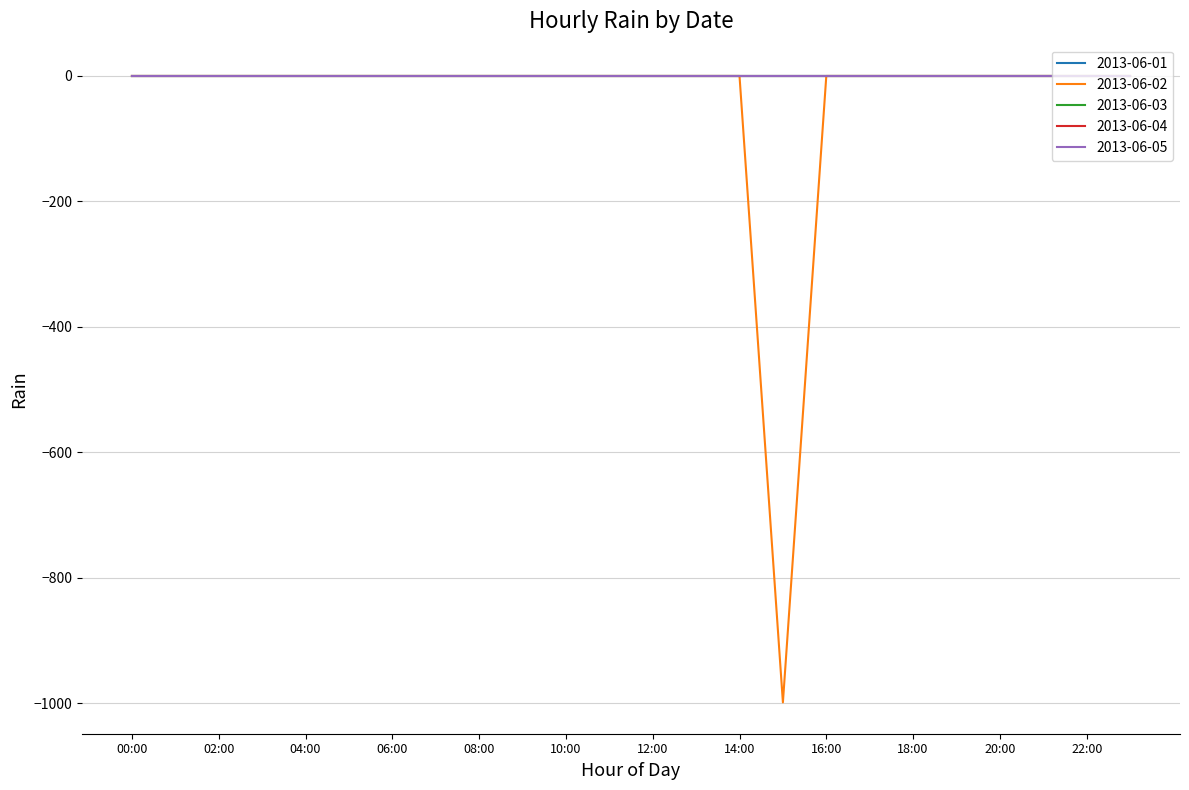

Rank the categories by 2013-06-05 value from highest to lowest.

00:00, 01:00, 02:00, 03:00, 04:00, 05:00, 06:00, 07:00, 08:00, 09:00, 10:00, 11:00, 12:00, 13:00, 14:00, 15:00, 16:00, 17:00, 18:00, 19:00, 20:00, 21:00, 22:00, 23:00